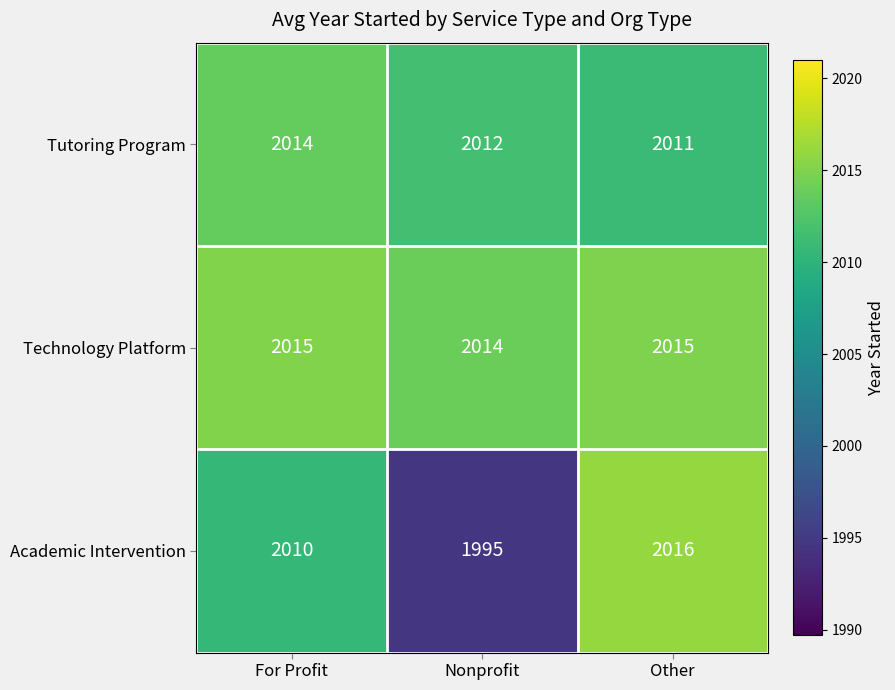

At which category is the sum across all series the highest?

Other